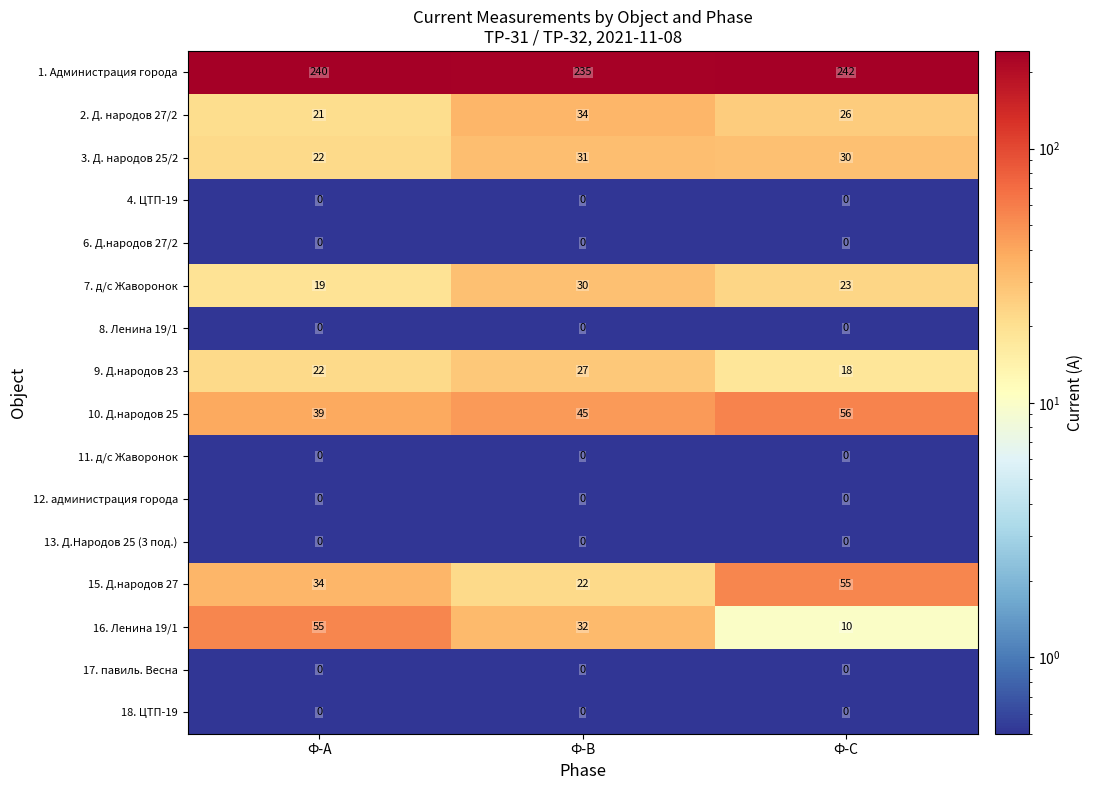

What is the total value across all series at Ф-А?

452